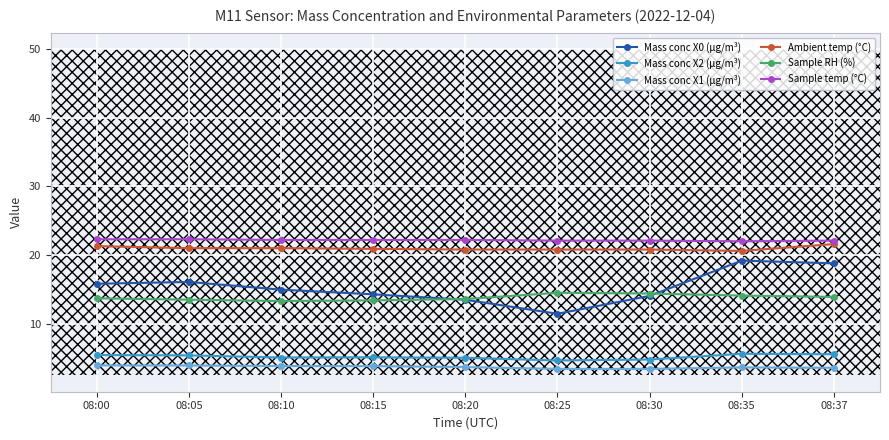

Where does the Mass conc X0 (μg/m³) series first go above 14?

08:00